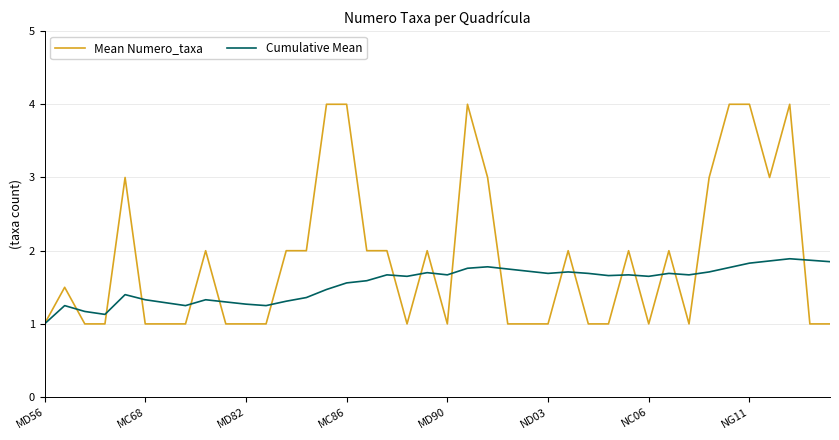

Which series has the largest range (max minus min)?

Mean Numero_taxa